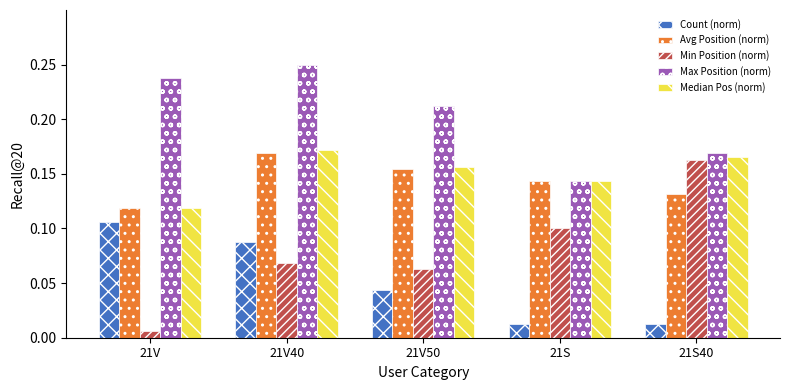

How many Median Pos (norm) values are between 0 and 1?

5